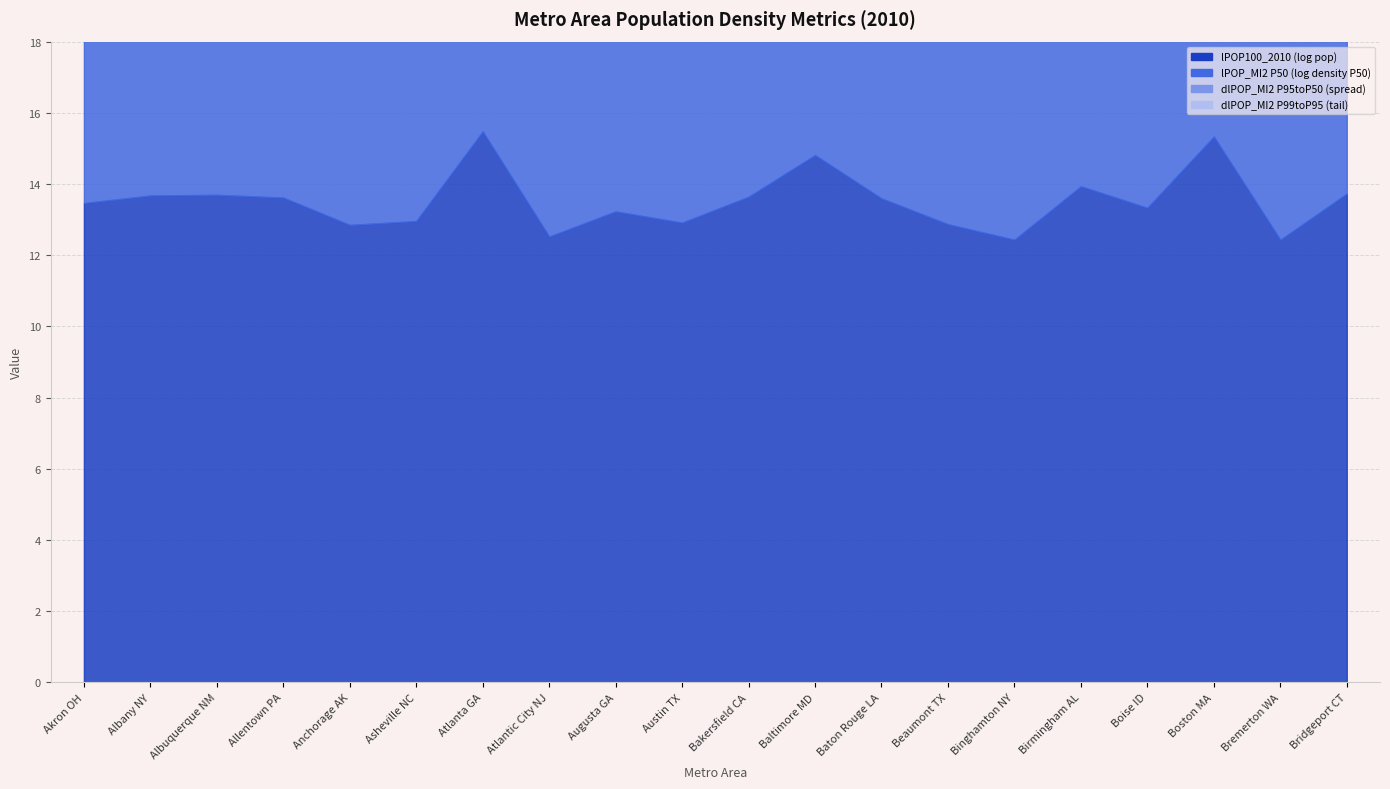

True or false: dlPOP_MI2_CBSA_2010_P99toP95 and dlPOP_MI2_CBSA_2010_P95toP50 cross at least once.

False